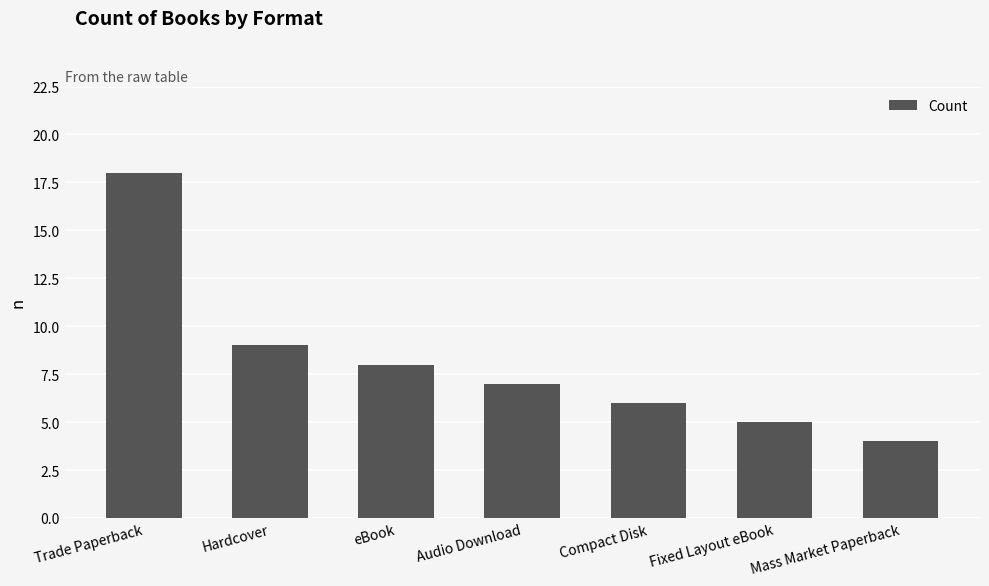

What is the sum of all values?

57